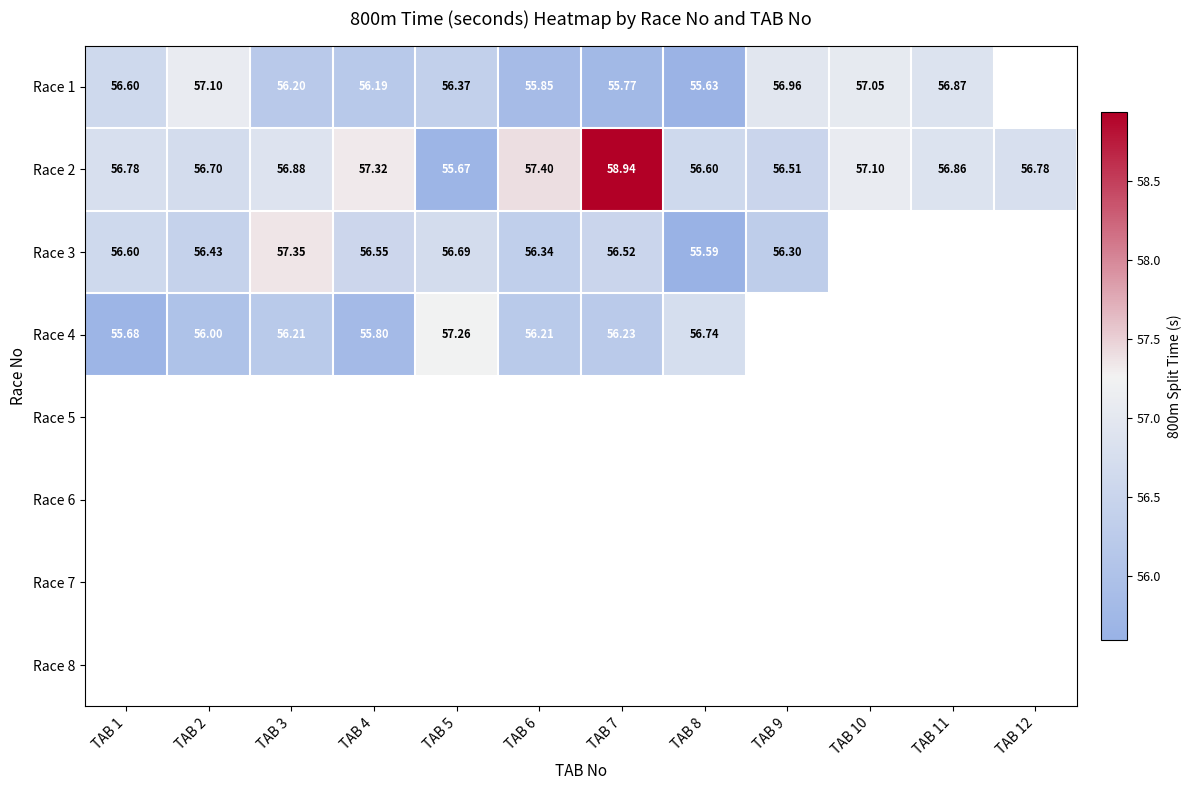

At which category does the chart reach its minimum across all series?

TAB 8